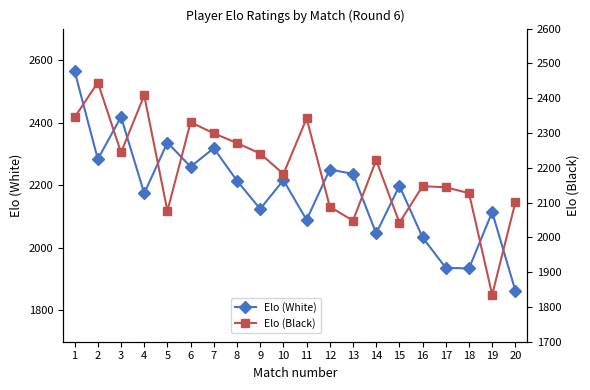

At which category is the sum across all series the highest?

1